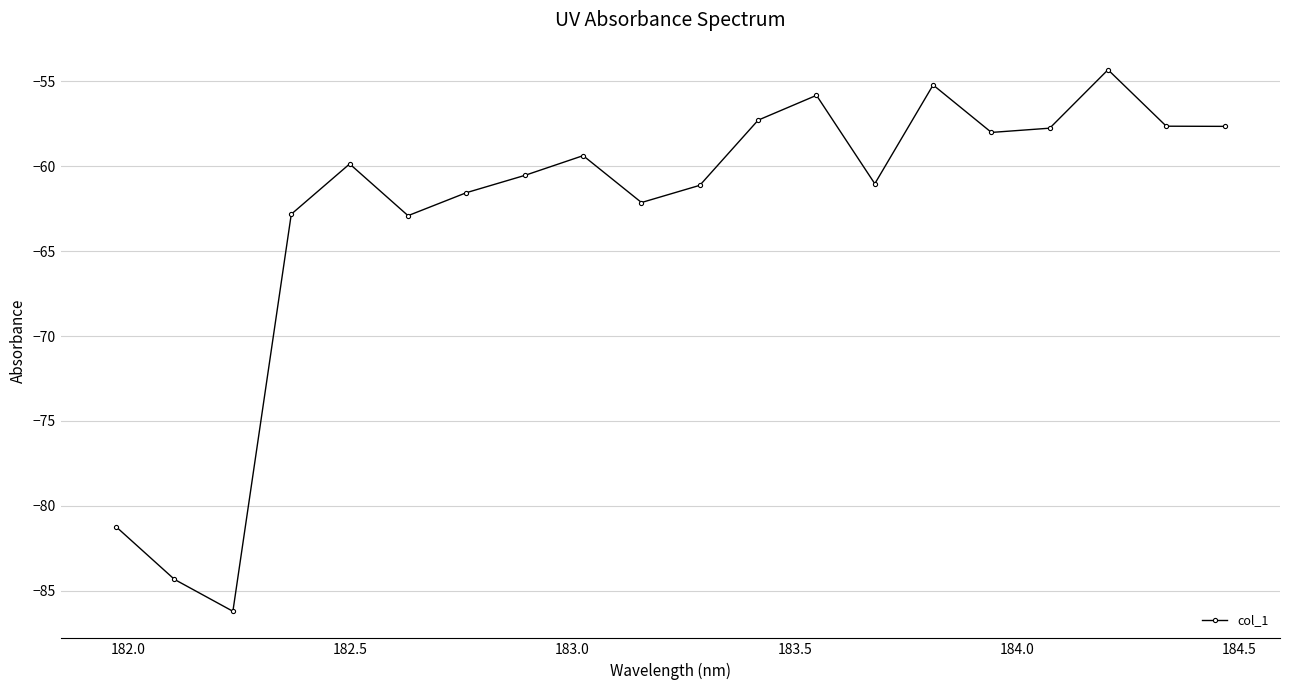

What is the maximum value shown in the chart?

-54.3